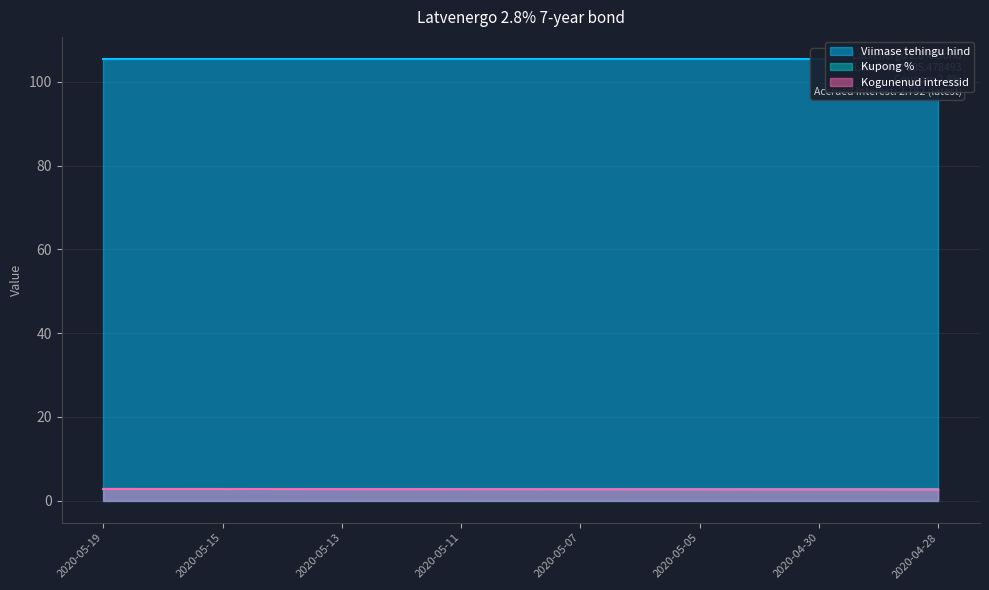

Which label corresponds to the largest value in the chart?

2020-05-19